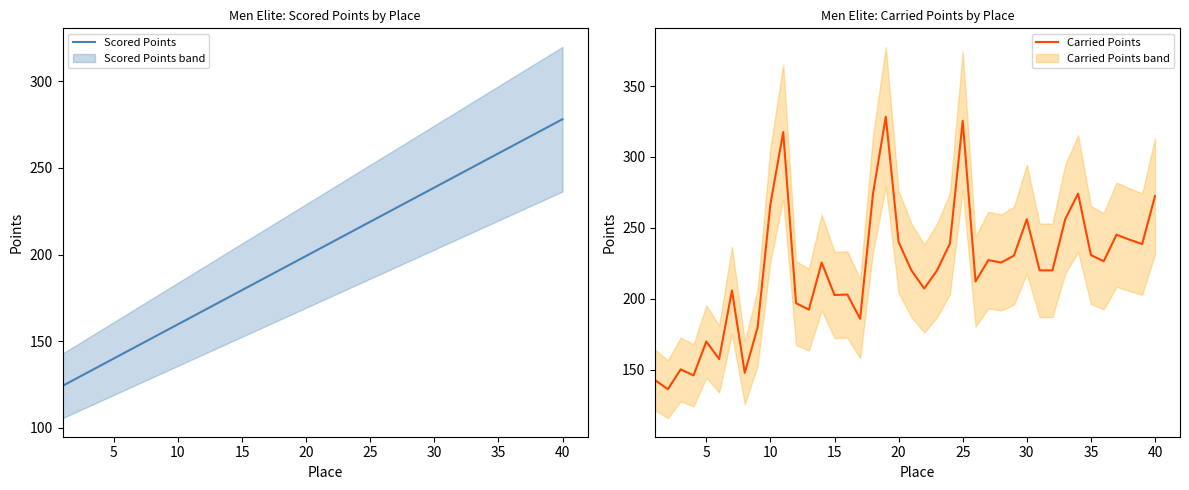

What is the difference between the maximum and minimum values in the Scored Points series?

153.9